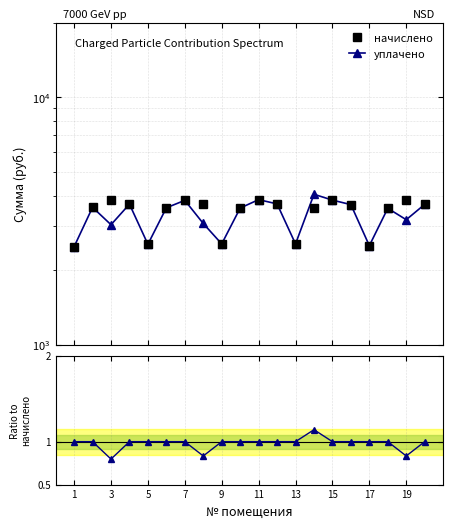

At which label does начислено reach its minimum?

1